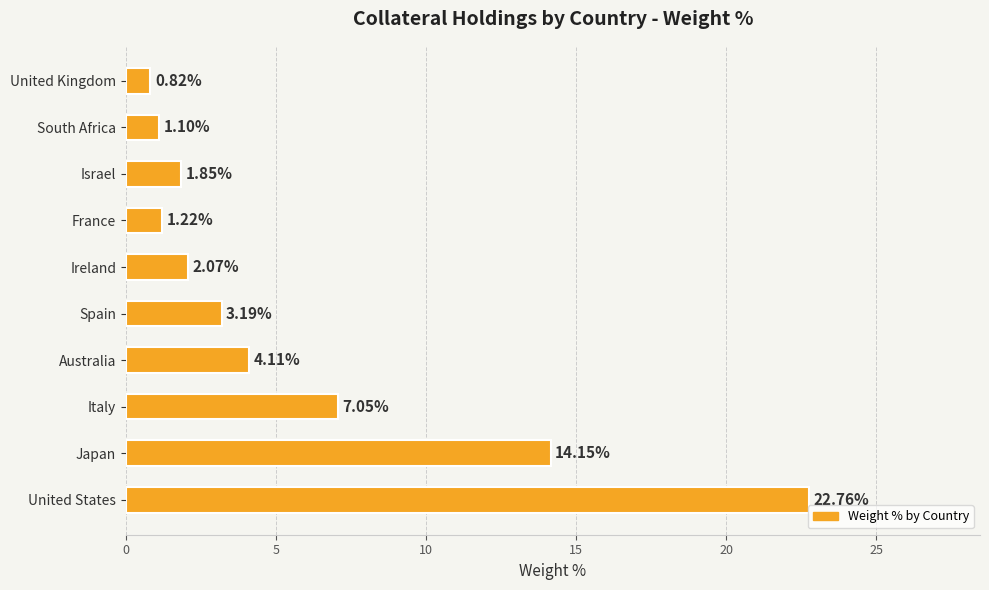

Does the chart contain stacked bars?

No